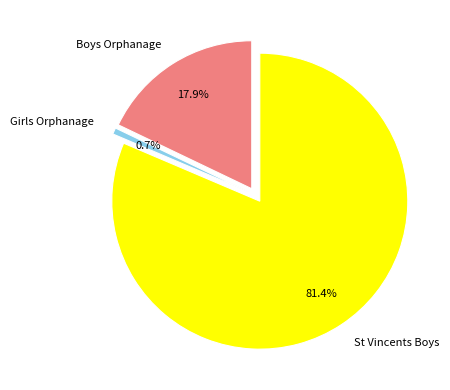

To the nearest percent, what is the difference between the Former St Vincents Boys Orphanage and FORMER ST VINCENT DE PAUL BOYS ORPHANAGE slice percentages?

64%